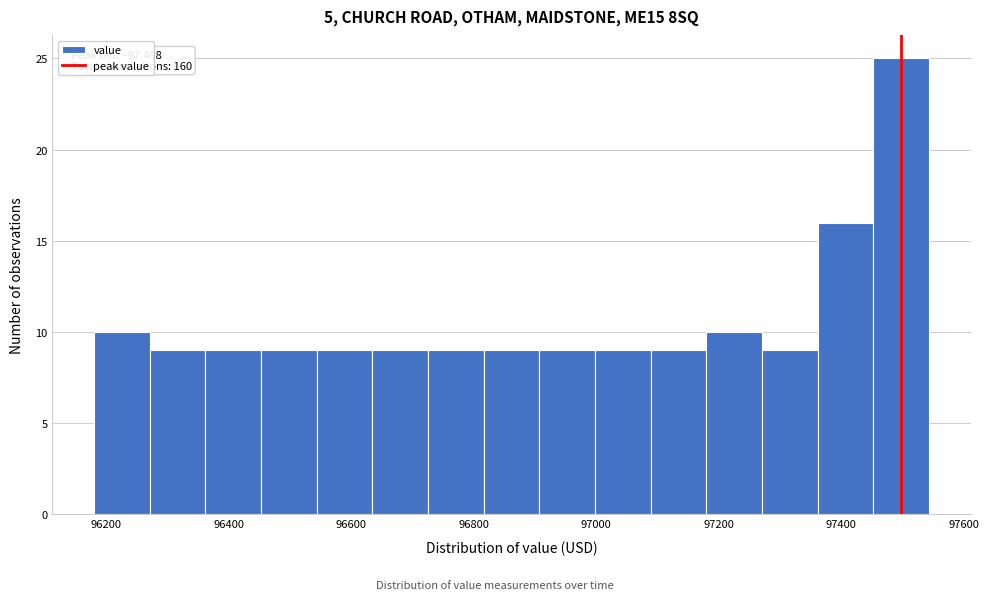

Which range on the x-axis has the tallest bar?

97460 to 97540